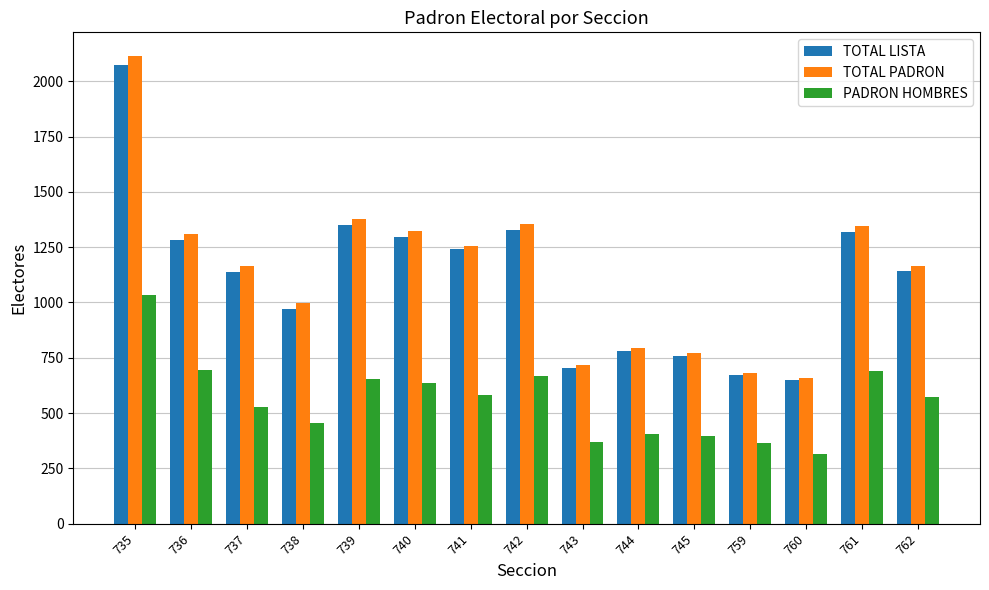

The TOTAL PADRON series shows 1309 at 736. True or false?

True